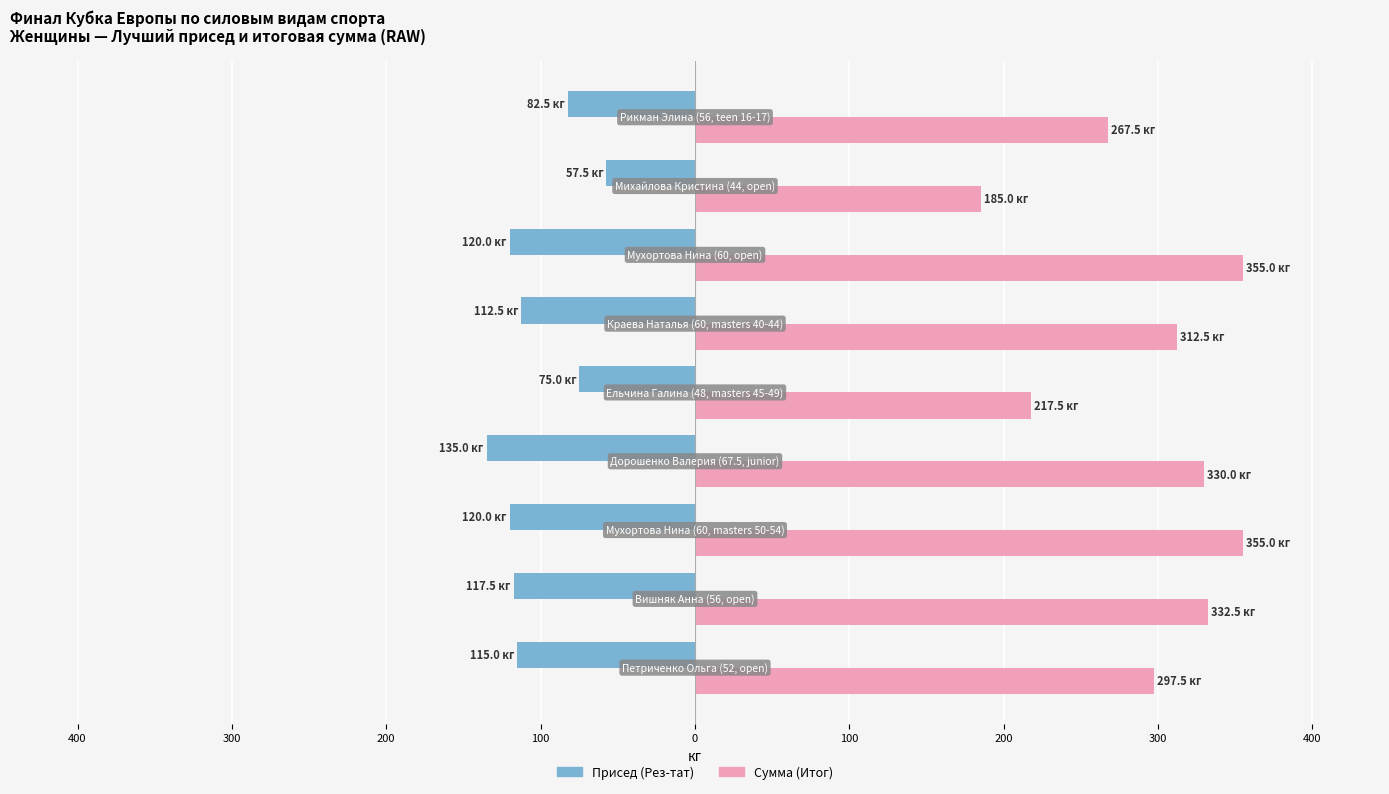

What are all the series names shown in the legend?

Присед (Рез-тат), Сумма (Итог)